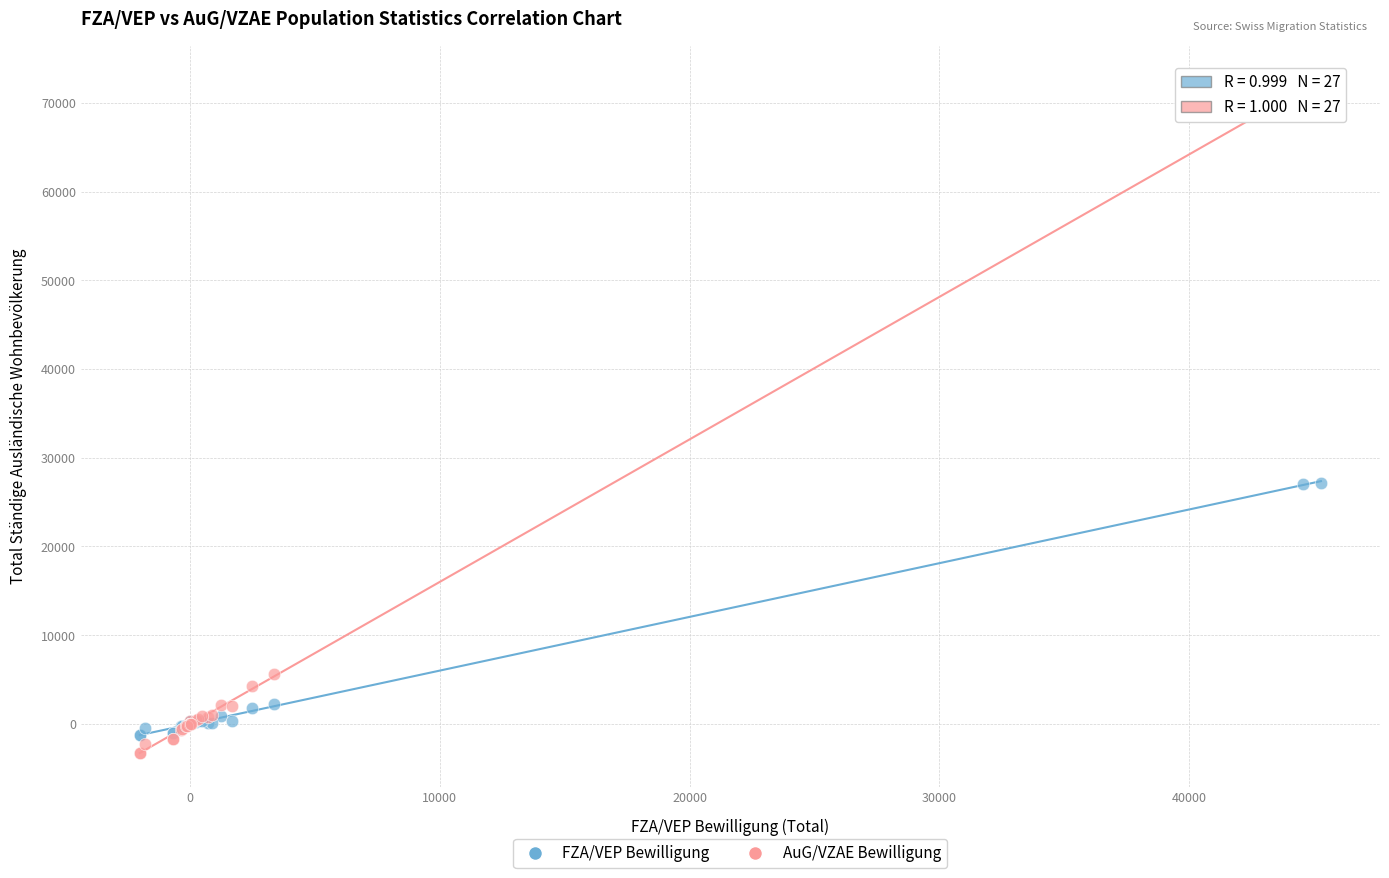

Which series reaches the minimum Y coordinate?

AuG/VZAE Bewilligung